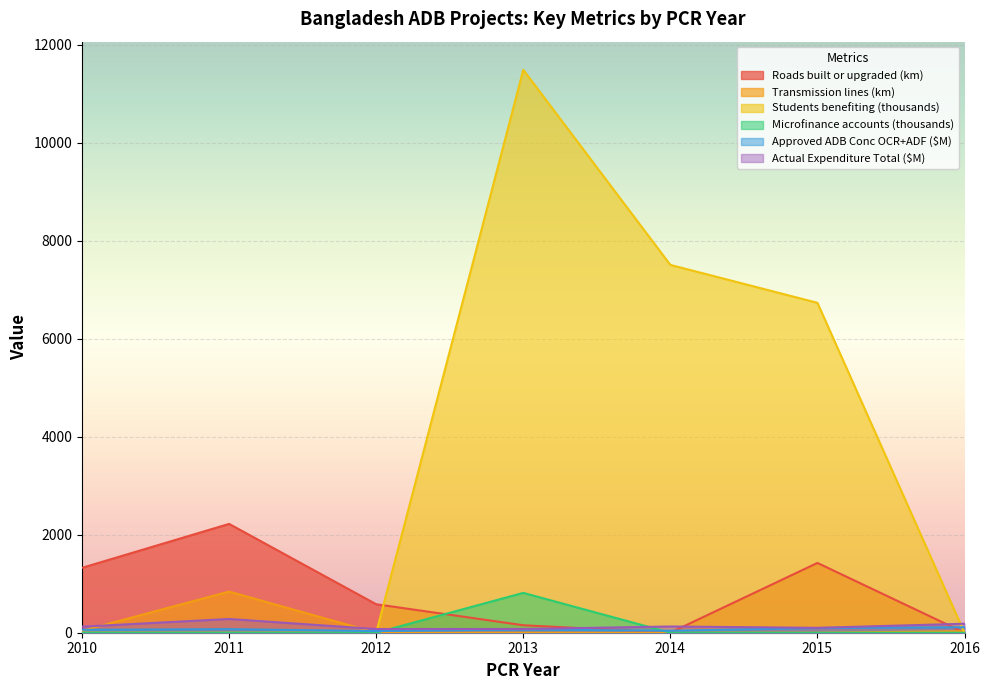

Which series has the largest total across all categories?

Students benefiting (thousands)